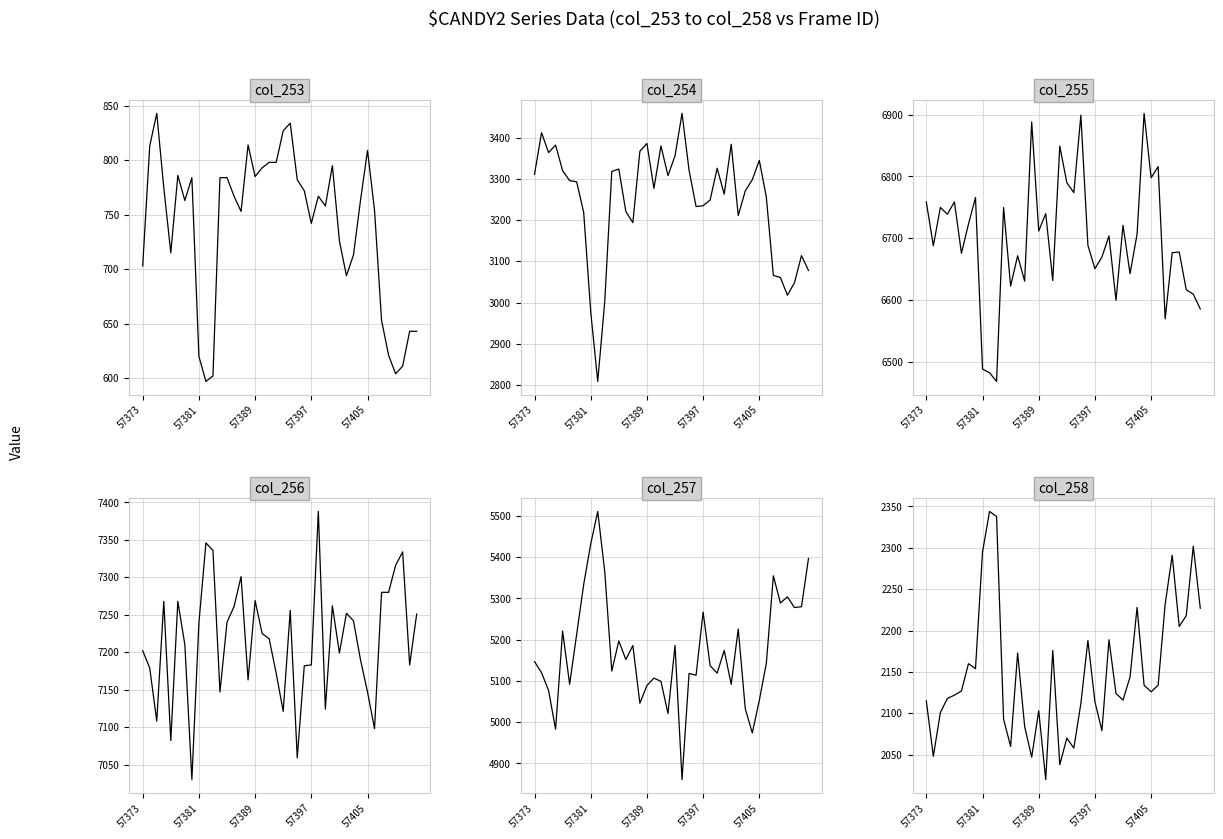

What position from the right is 20?

20